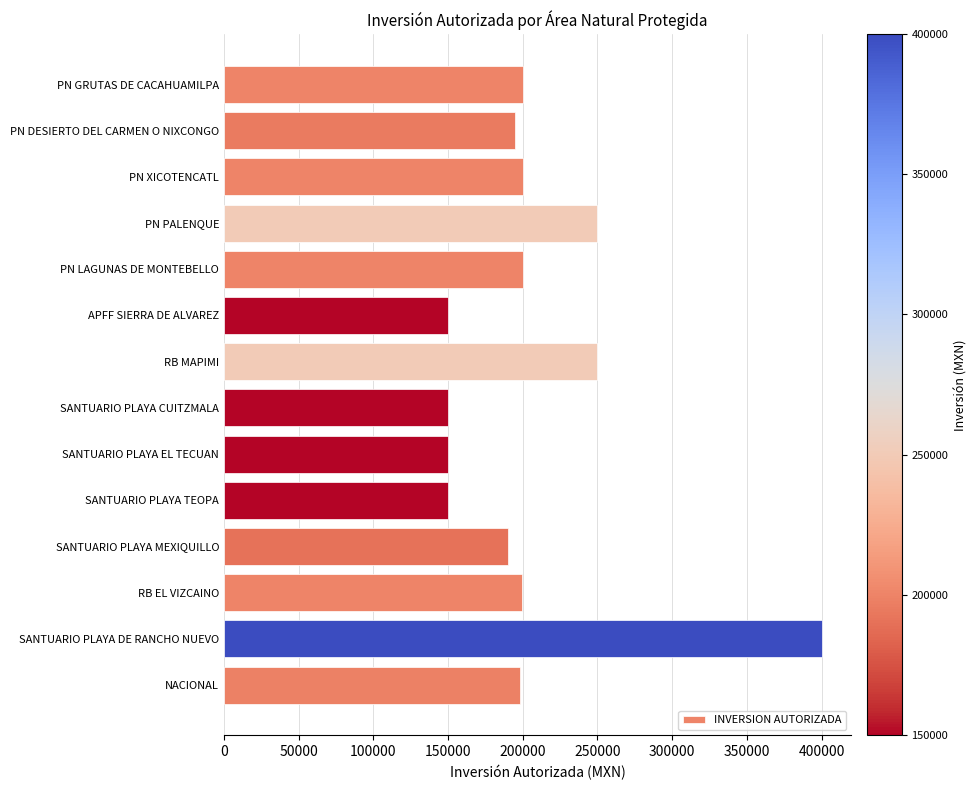

Which has a higher value, PN GRUTAS DE CACAHUAMILPA or SANTUARIO PLAYA EL TECUAN?

PN GRUTAS DE CACAHUAMILPA